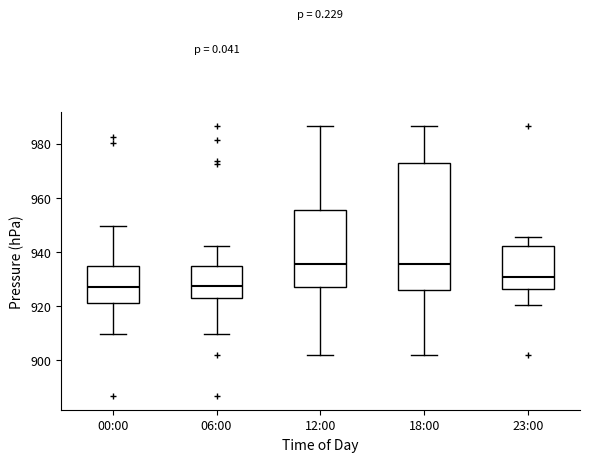

Comparing the boxes themselves (not the whiskers), which one is the tallest?

18:00